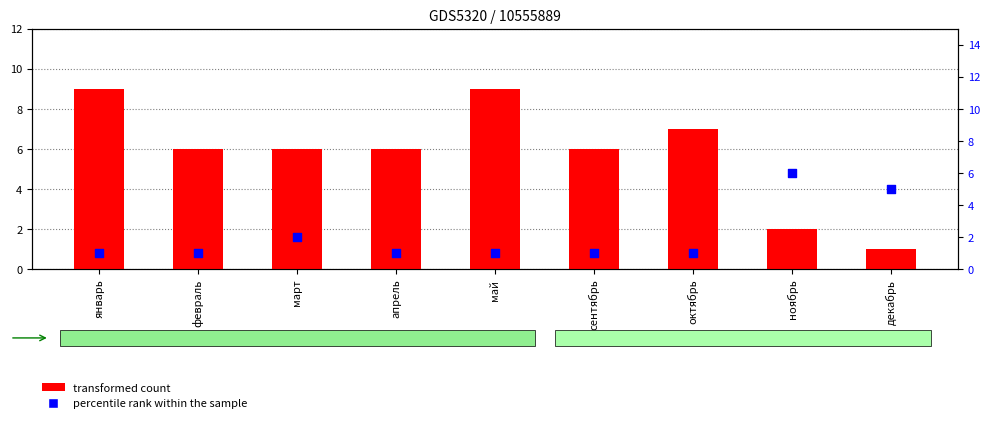

At how many categories does at least one series exceed 3?

9